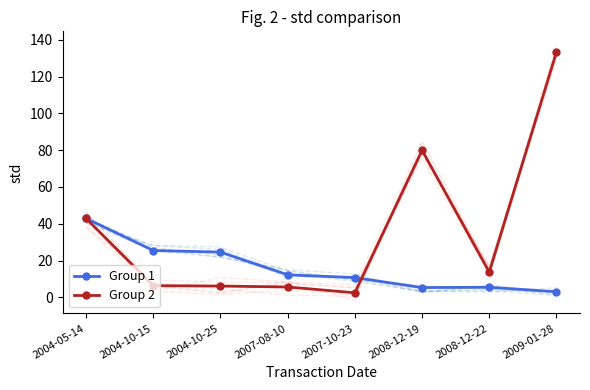

How many interior local valleys does the Group 2 series have?

2